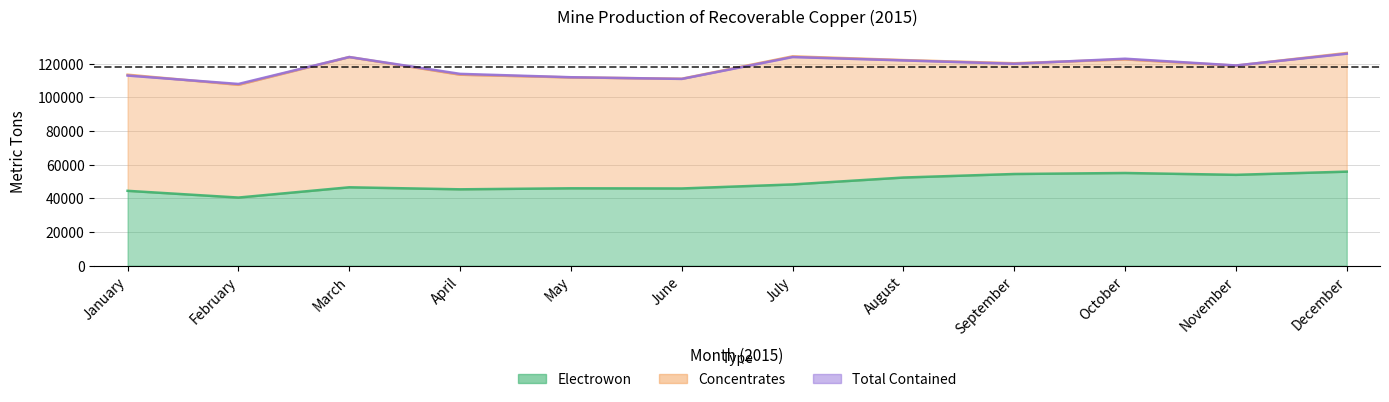

True or false: Total Contained has a value of 53383 at July.

False